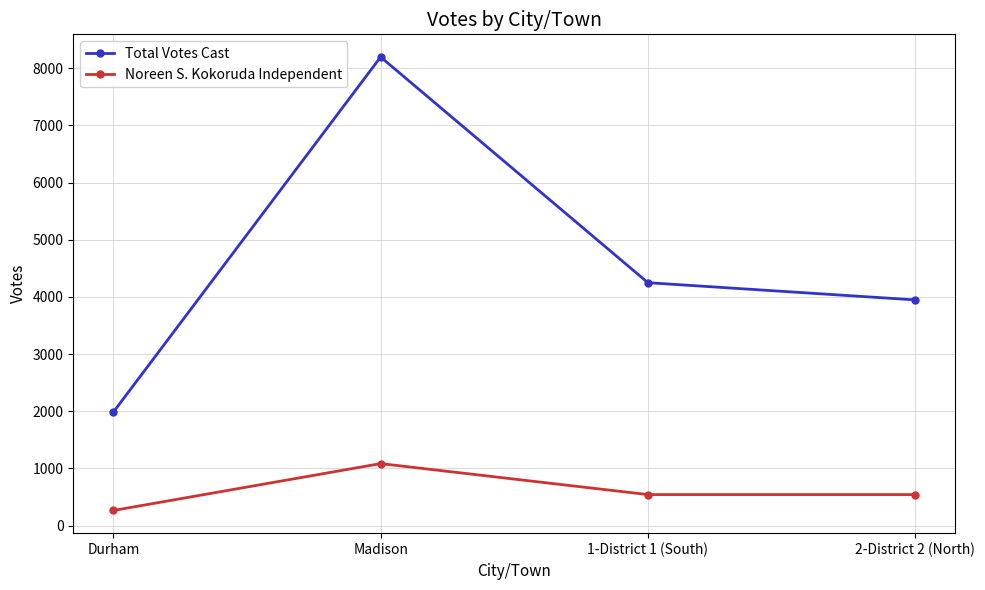

What is the average value of the Noreen S. Kokoruda Independent series?

608